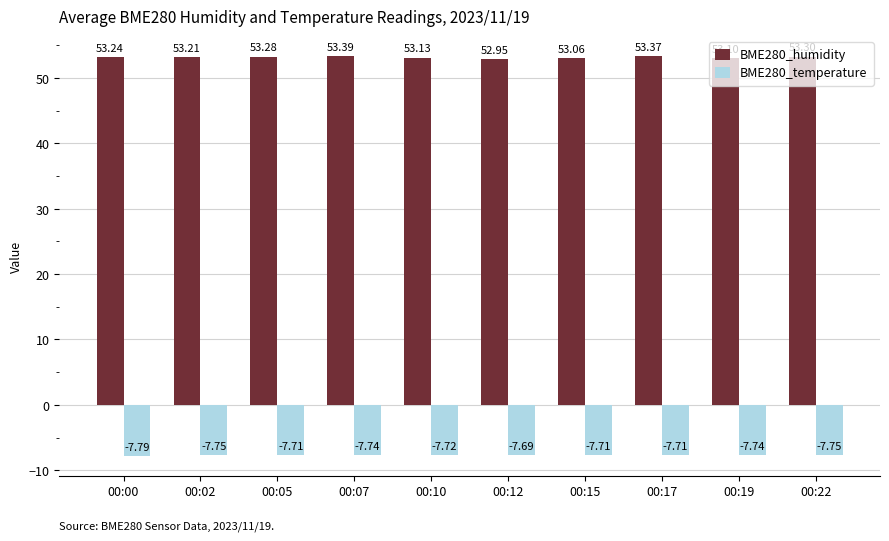

At how many categories does at least one series exceed 9?

10